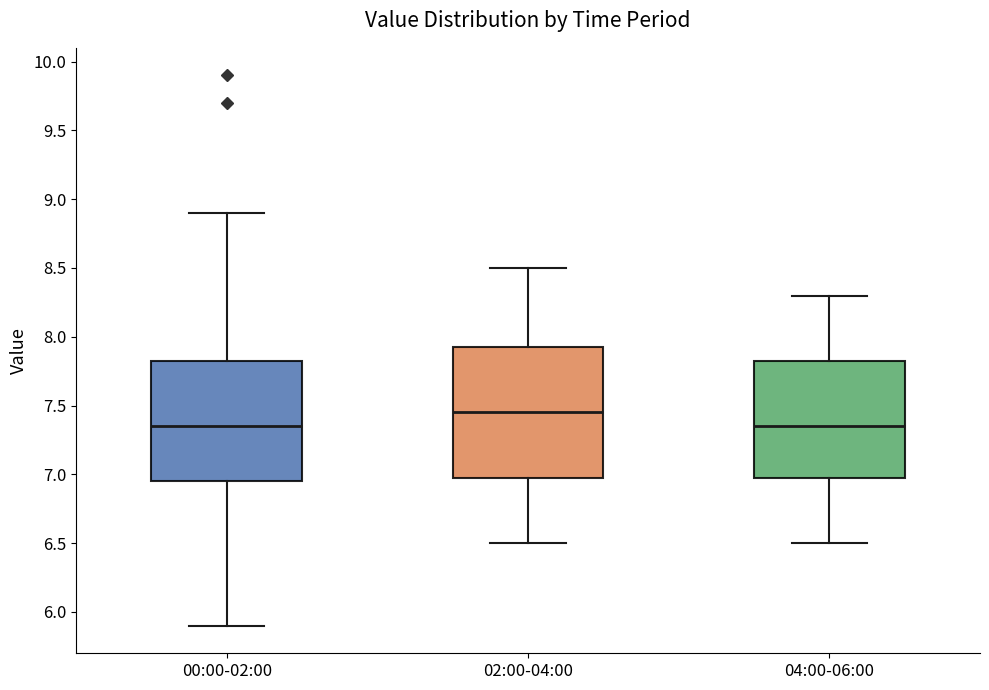

Where is the lower edge of the box for 02:00-04:00 on the y-axis? The values are not printed on the chart, so give them approximately, as read against the axis.

7.00